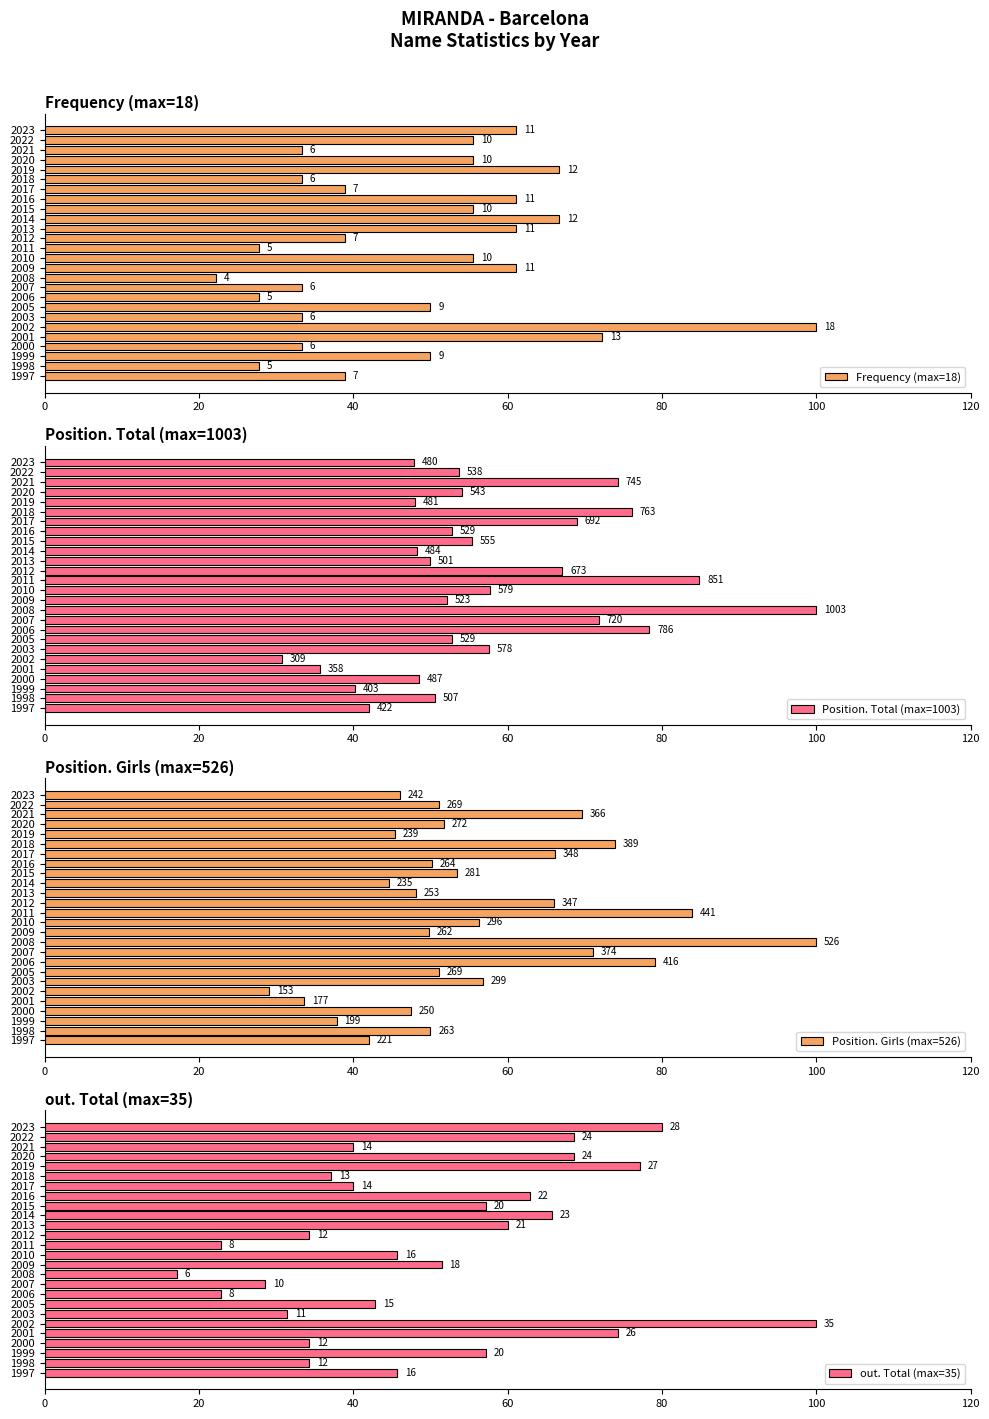

How many groups of bars are there?

26